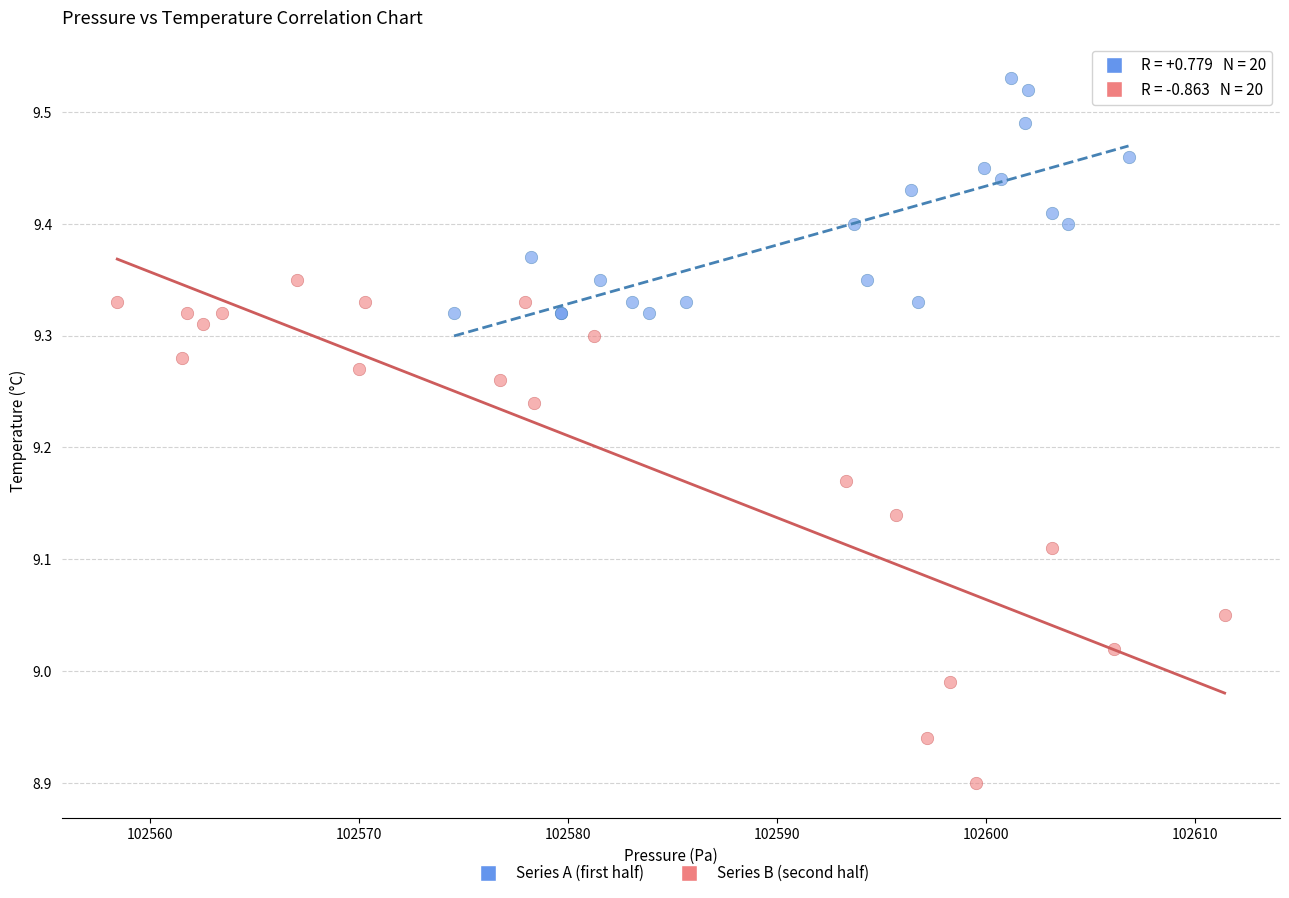

Which series reaches the maximum Y coordinate?

Series A (first half)